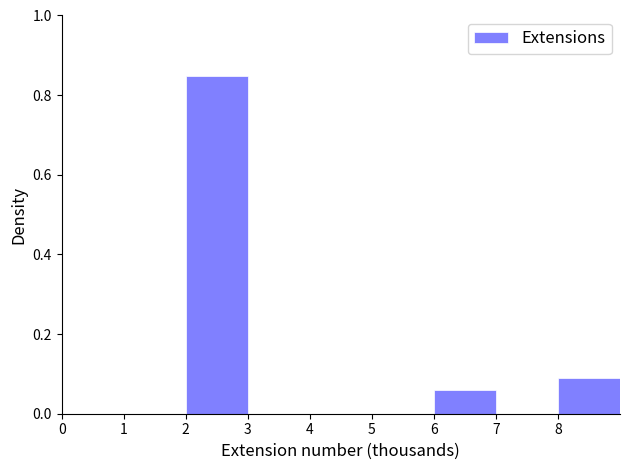

How tall is the bar that spans 8 to 9 on the x-axis? The values are not printed on the chart, so give them approximately, as read against the axis.

0.10